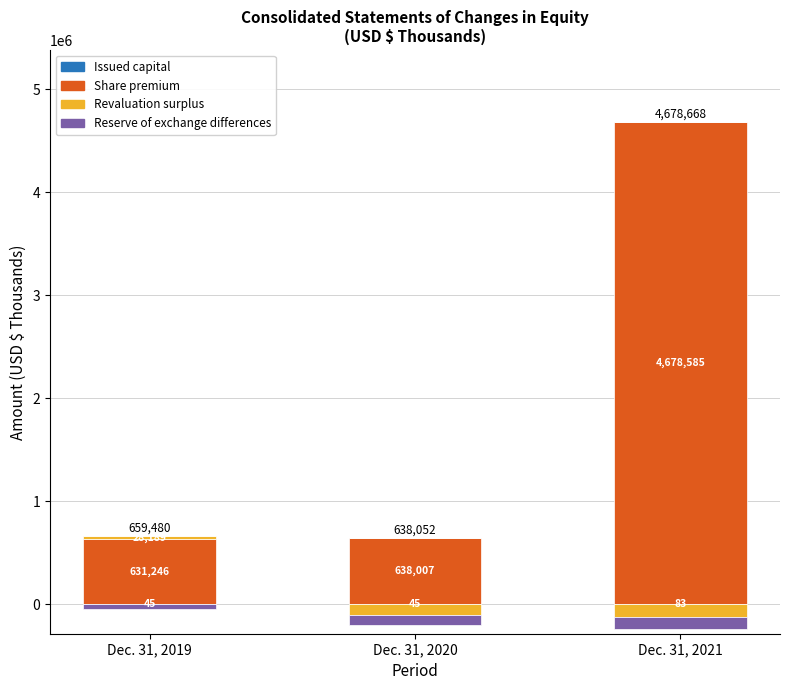

What value does the Issued capital series have at Dec. 31, 2019?

45